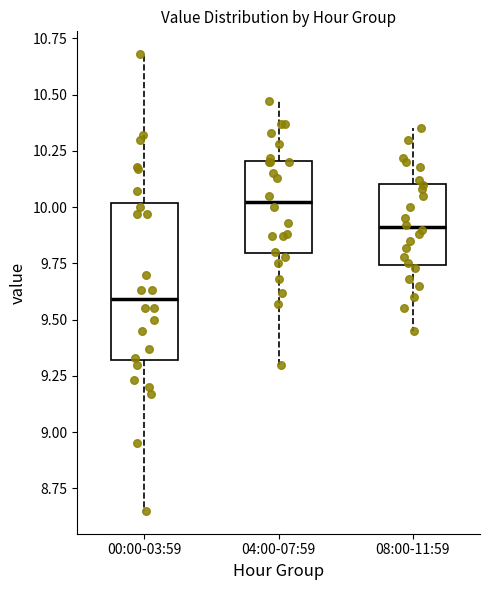

Where does the upper whisker of the box for 04:00-07:59 end on the y-axis? The values are not printed on the chart, so give them approximately, as read against the axis.

10.45